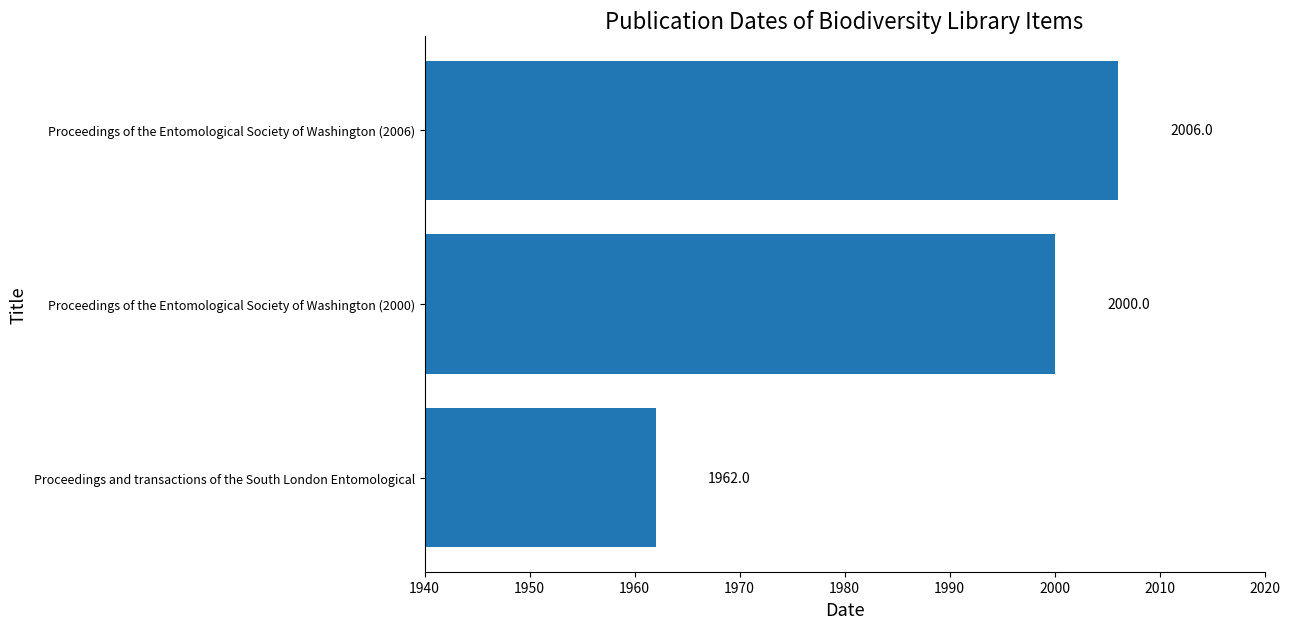

True or false: the data shows 757 at Proceedings of the Entomological Society of Washington (2006).

False